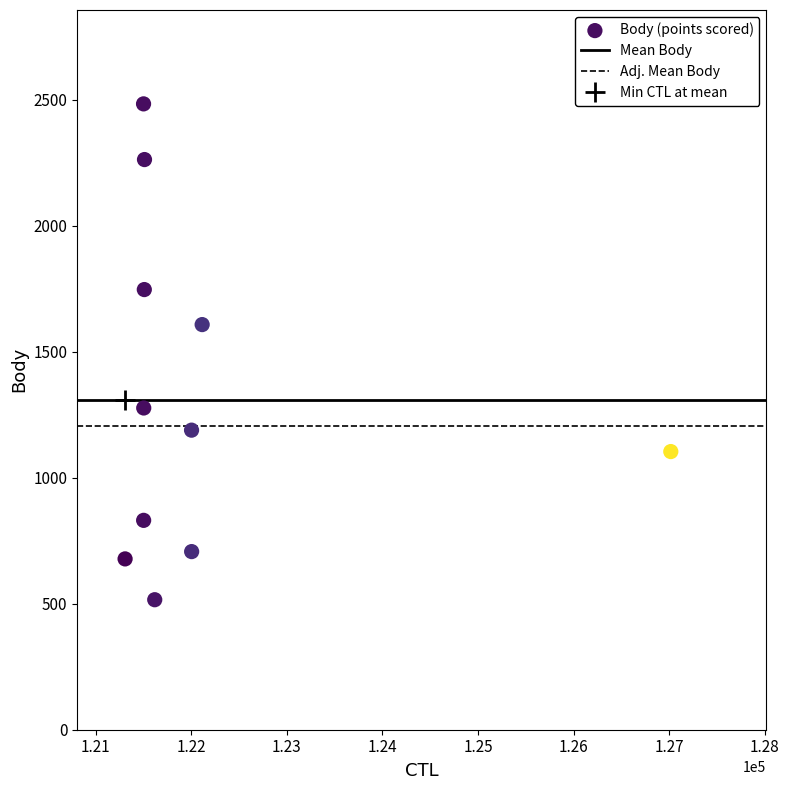

What is the range of Y values (max minus min)?

1968